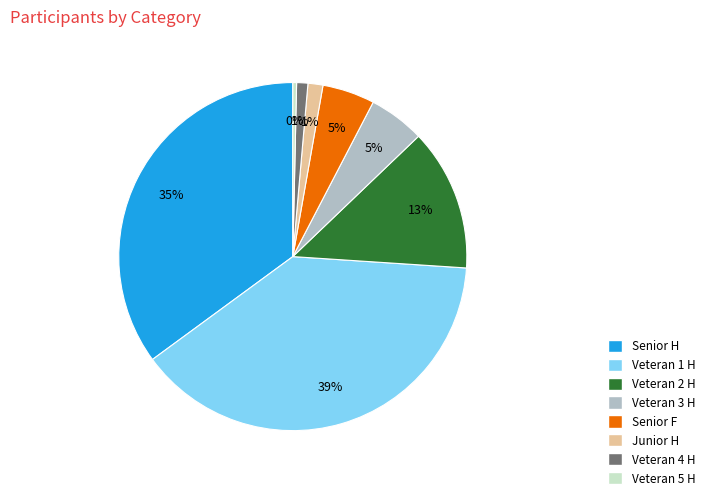

How many segments does this pie chart have?

8